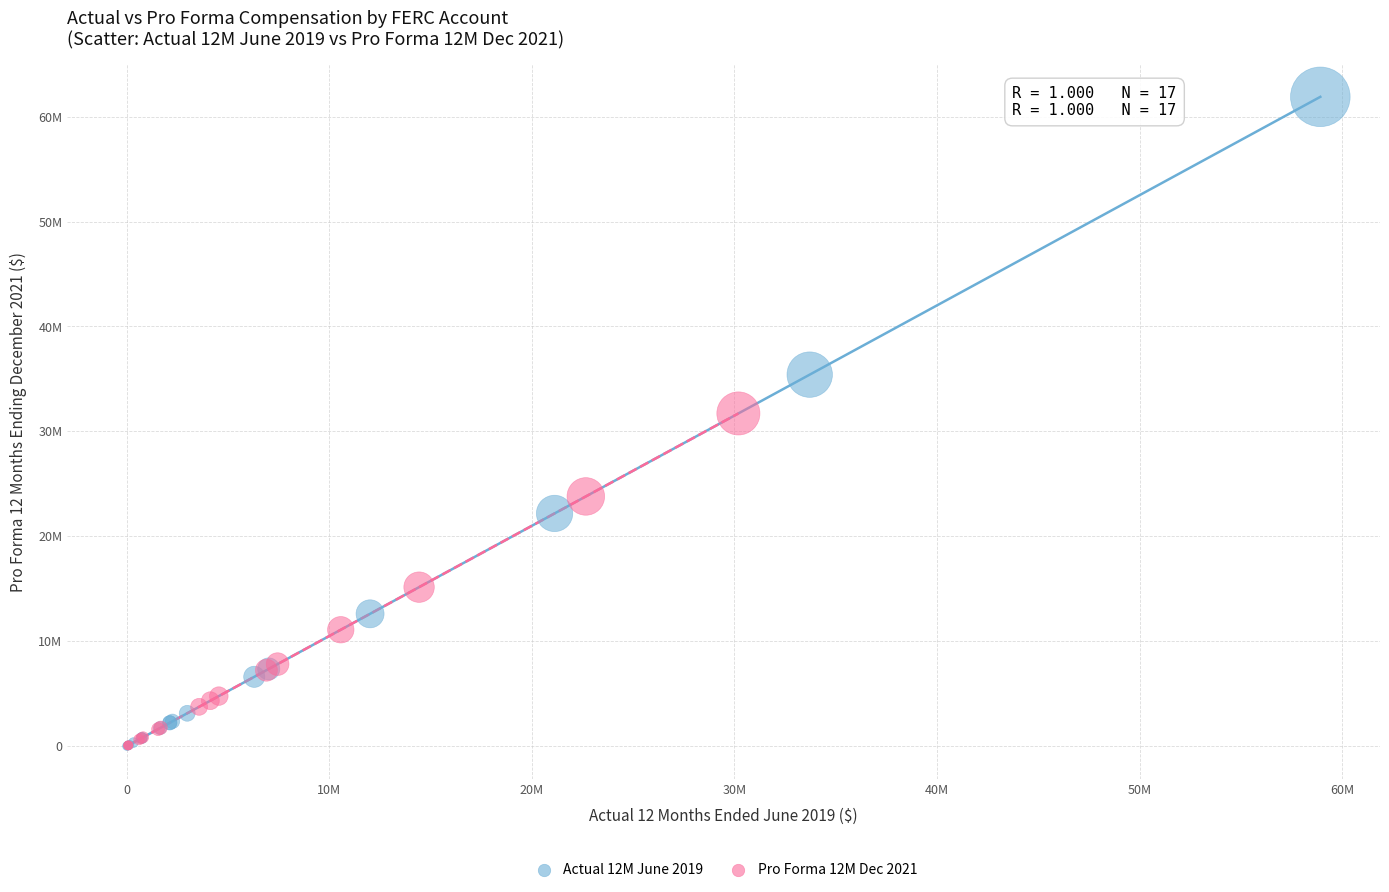

What are all the series names shown in the legend?

Actual 12M June 2019, Pro Forma 12M Dec 2021